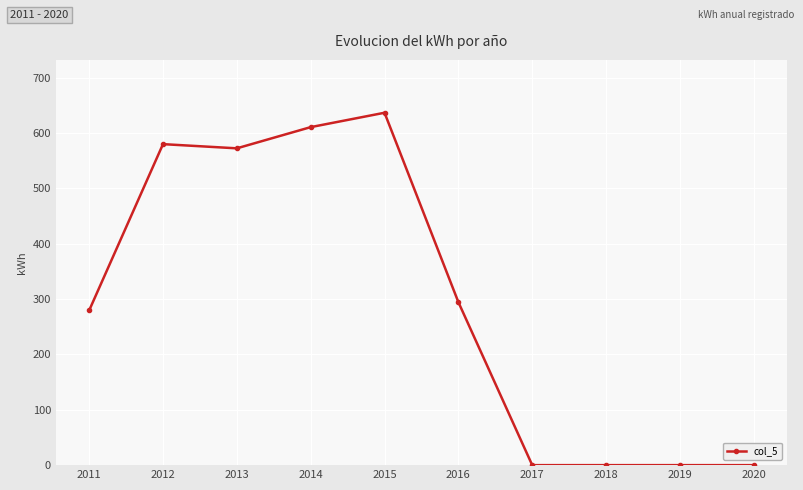

Approximately how many times larger is the value at 2014 compared to 2016?

2.1